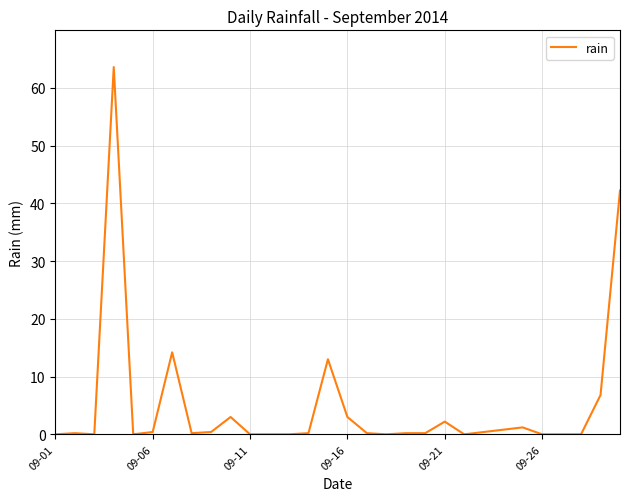

What is the difference between the second highest and second lowest values?

42.2